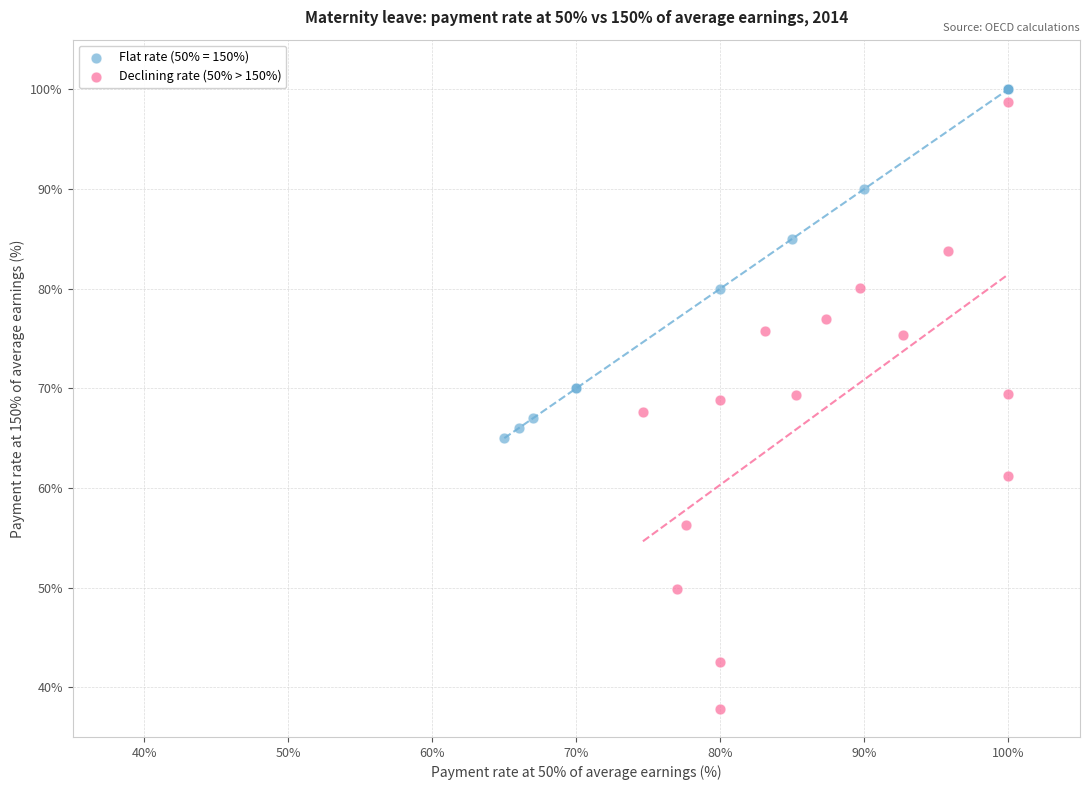

Which series has the largest Y range (max minus min)?

Declining rate (50% > 150%)